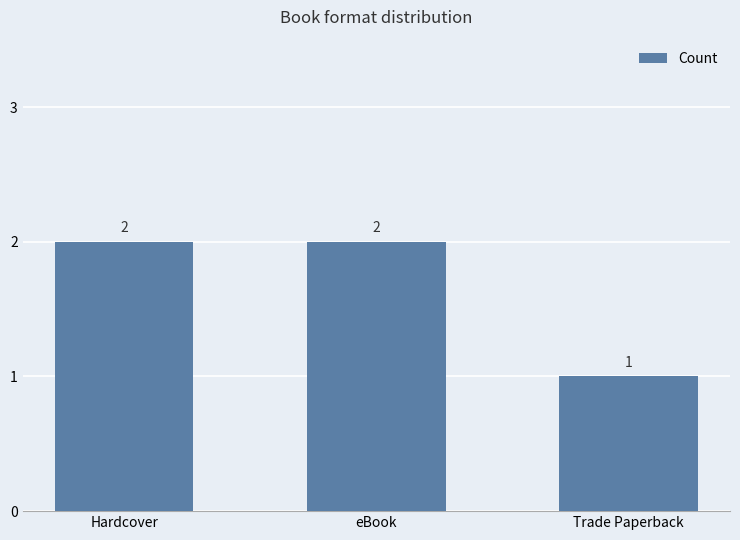

Read the value at Hardcover.

2